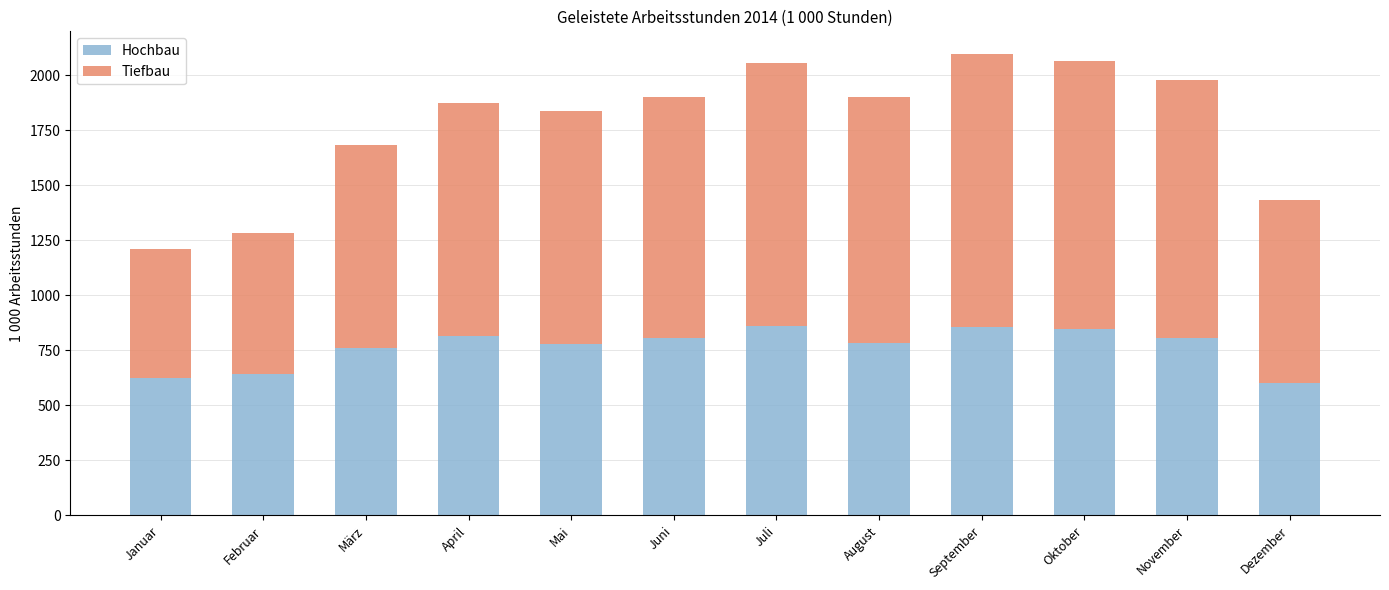

At which label is Hochbau closest to 731?

März